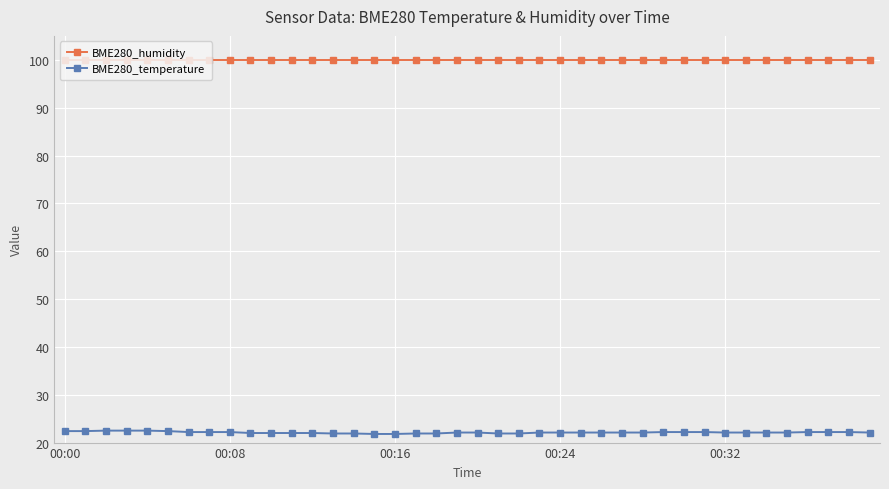

What is the value of the BME280_humidity point at the 19th from the left?

100.0